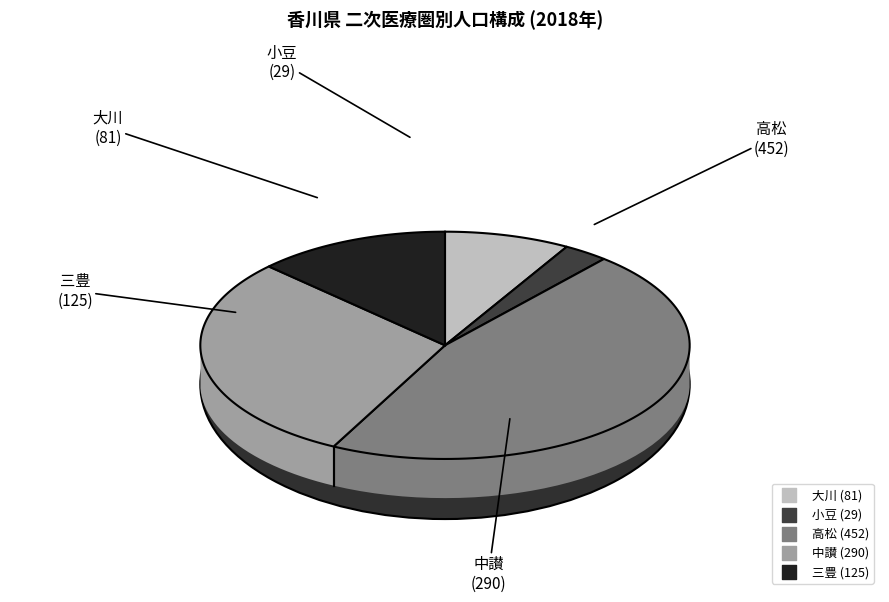

Is it true that 小豆 is 1% of the pie?

False